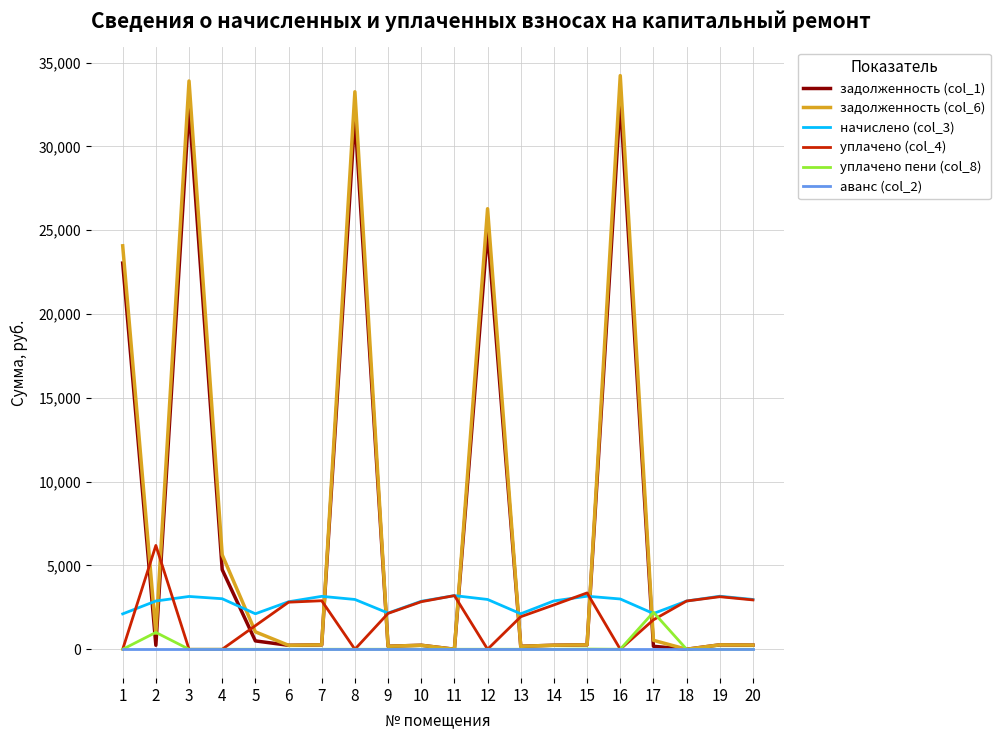

How many distinct data groups are displayed?

6